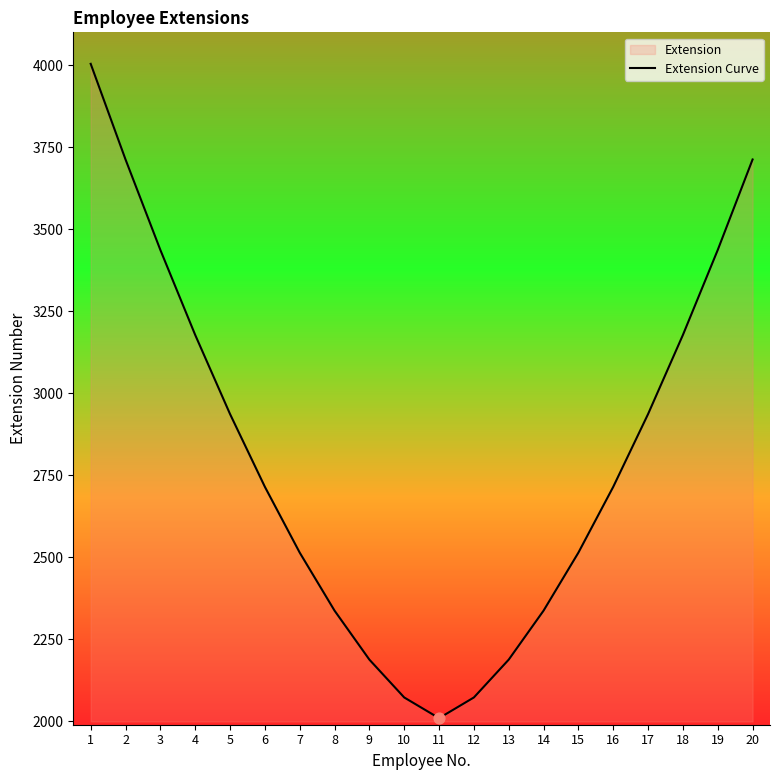

What is the change in value from 12 to 15?

+441.4